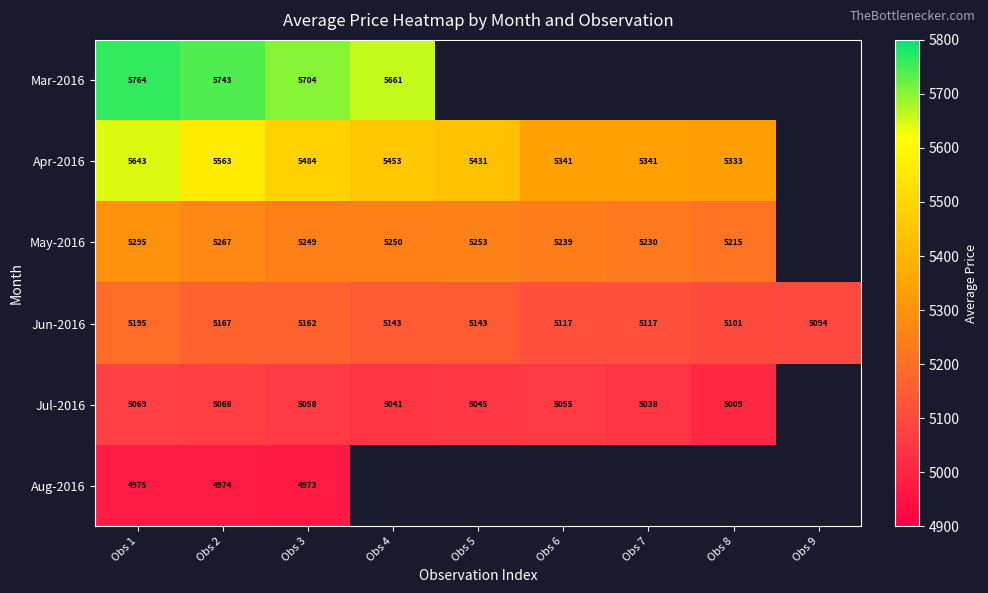

What is the maximum value for Jun-2016?

5195